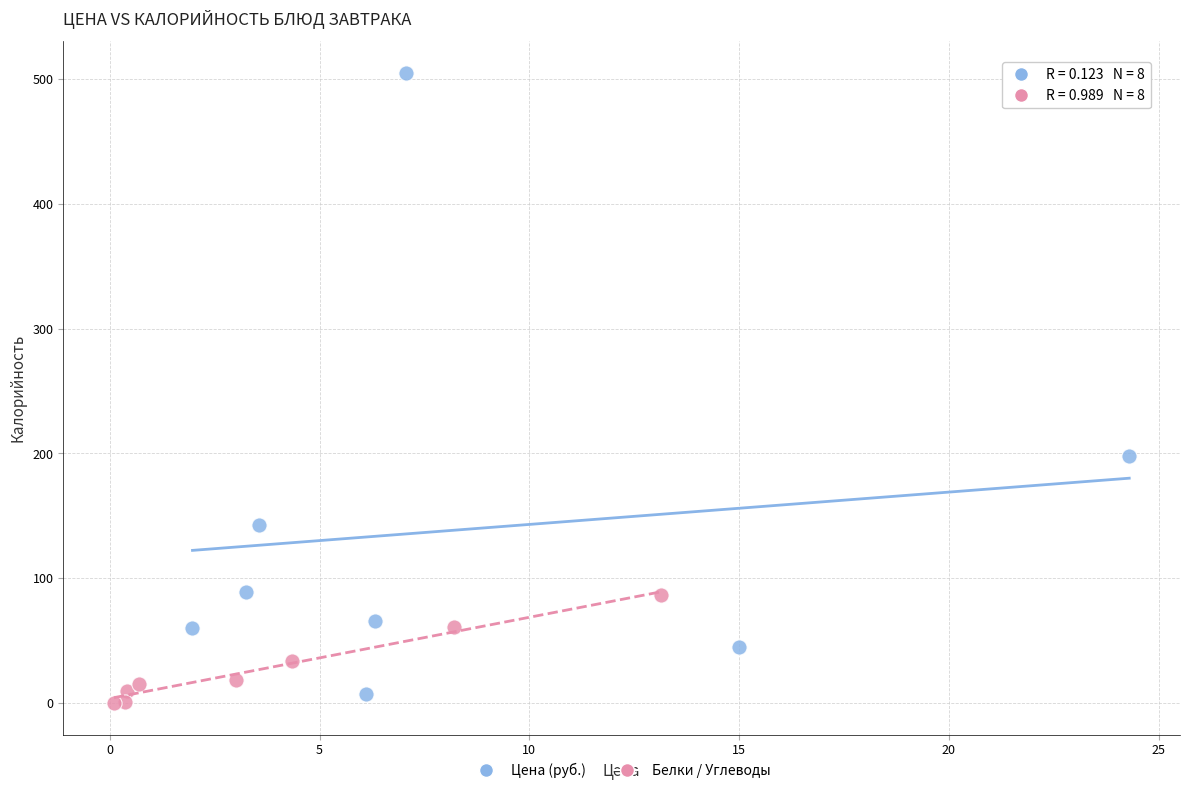

Which series reaches the maximum Y coordinate?

Цена (руб.)